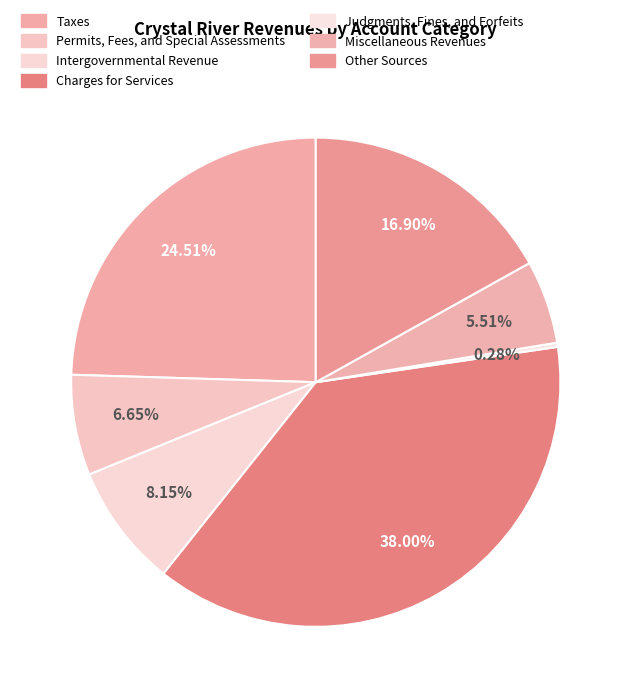

To the nearest percent, what is the difference between the largest and smallest slice percentages?

38%